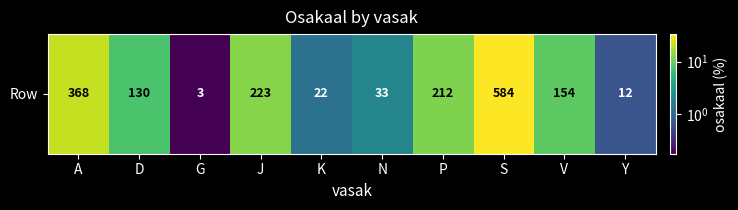

List the labels in order of value, smallest first.

G, Y, K, N, D, V, P, J, A, S